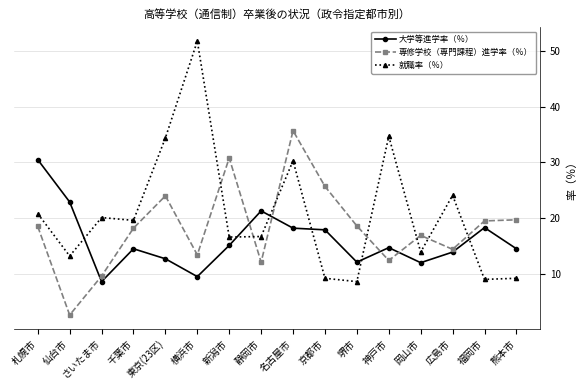

What is the value of the 専修学校（専門課程）進学率（％） point at the 9th from the left?

35.7